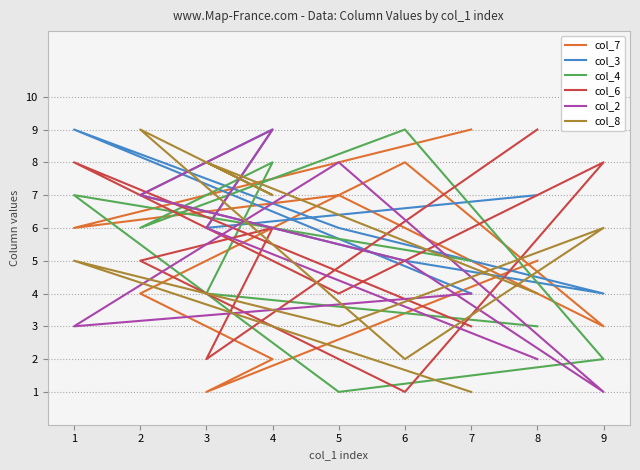

Which has a higher value, 2 or 1?

1